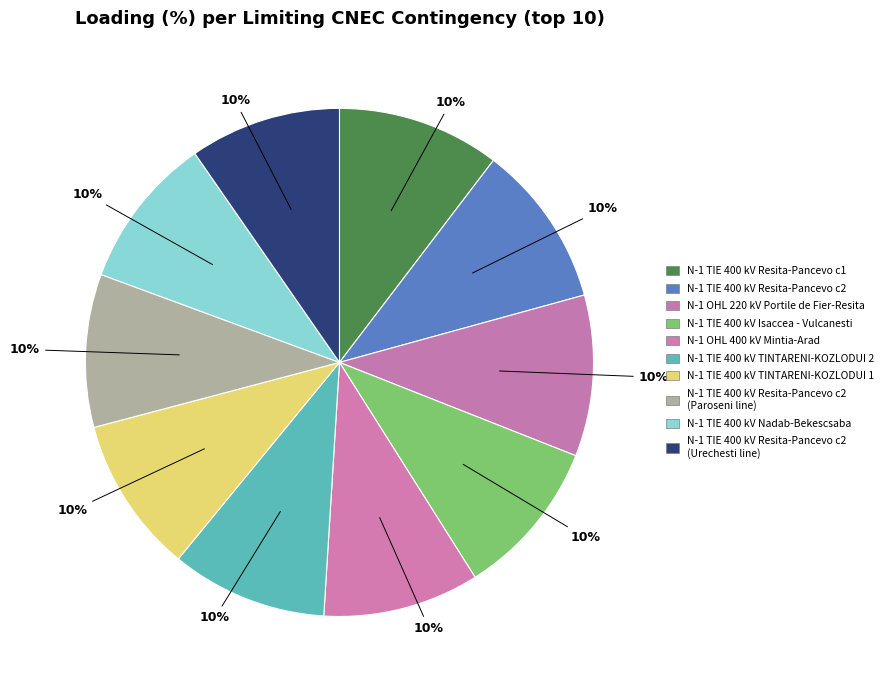

Rank the categories by value from lowest to highest.

N-1 TIE 400 kV Resita-Pancevo c2 (Urechesti), N-1 TIE 400 kV Resita-Pancevo c2 (Paroseni), N-1 TIE 400 kV Nadab-Bekescsaba, N-1 OHL 400 kV Mintia-Arad, N-1 TIE 400 kV TINTARENI-KOZLODUI 2, N-1 TIE 400 kV TINTARENI-KOZLODUI 1, N-1 TIE 400 kV Isaccea - Vulcanesti, N-1 OHL 220 kV Portile de Fier-Resita, N-1 TIE 400 kV Resita-Pancevo c1, N-1 TIE 400 kV Resita-Pancevo c2